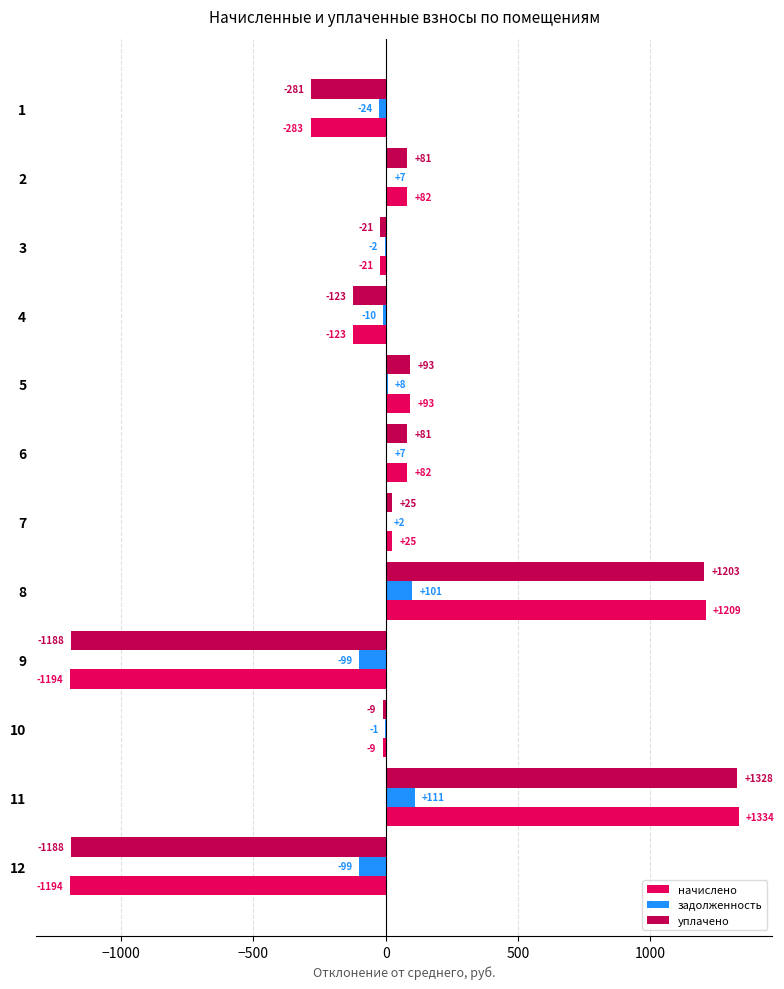

Count the number of categories in the chart.

12